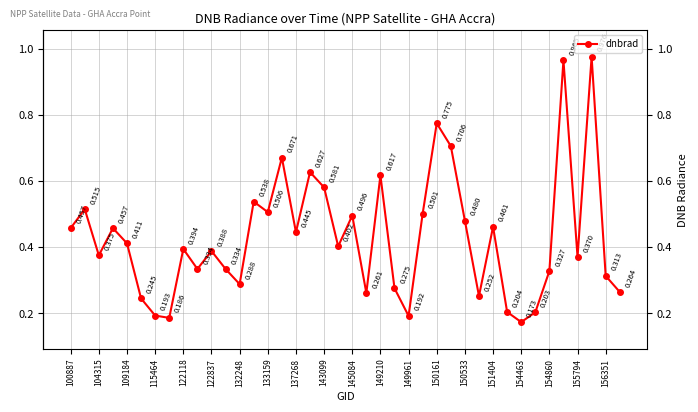

Is this an area chart (filled region under the line)?

No